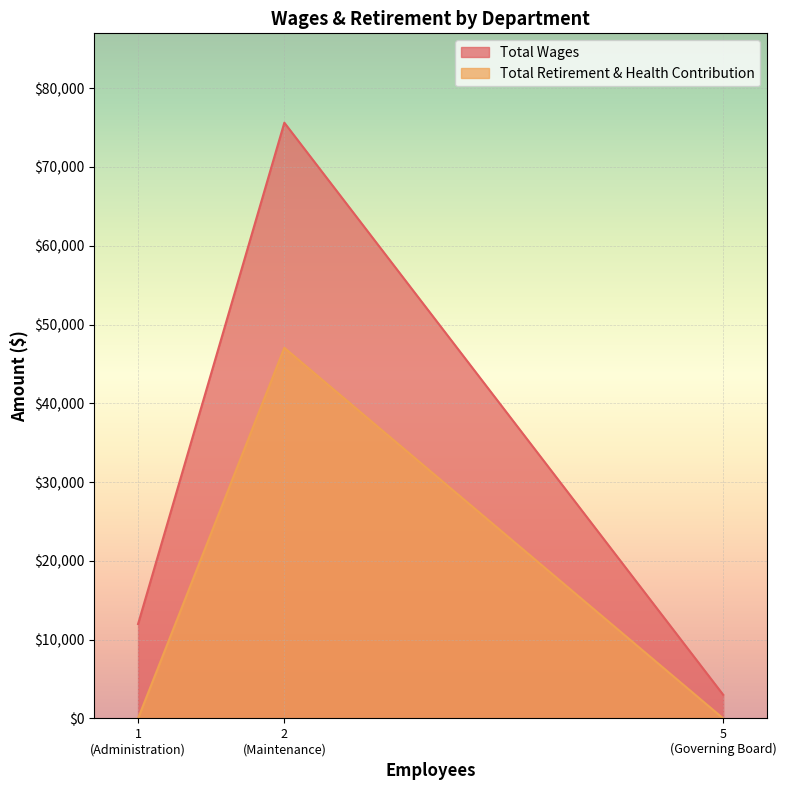

Which series has the widest spread of values?

Total Wages